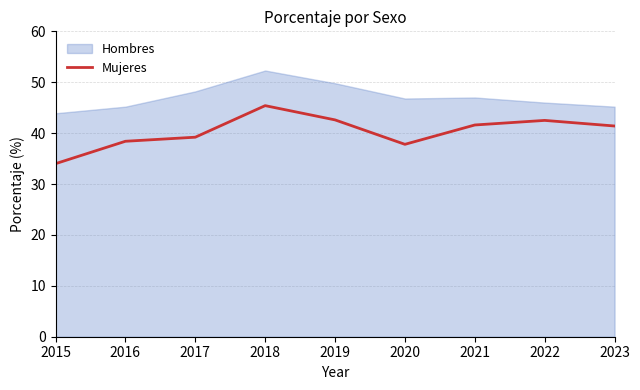

What is the highest value of the Mujeres series?

45.4